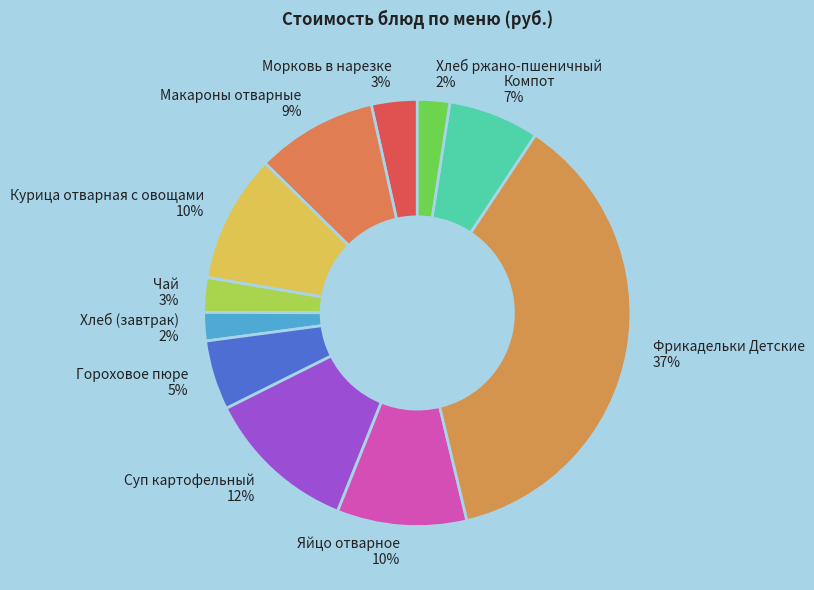

What is the largest slice in the pie chart?

Фрикадельки Детские